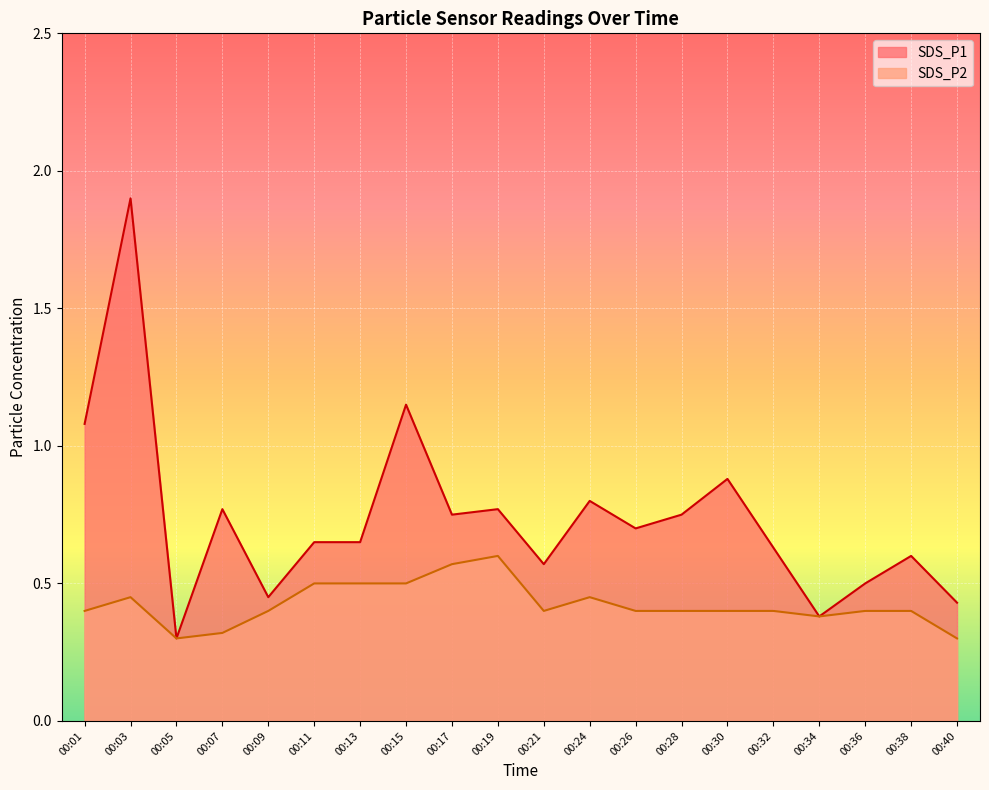

Which category has the highest value across all series?

00:03